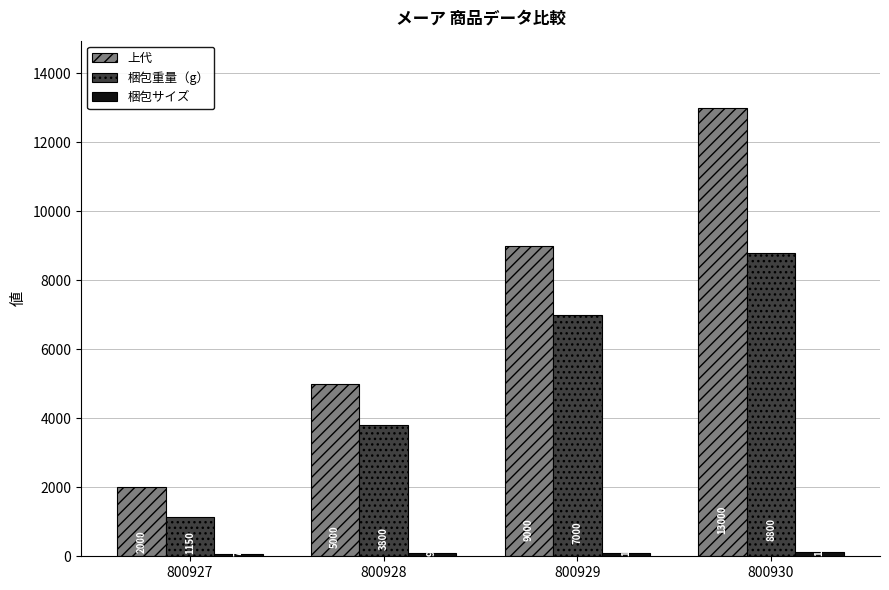

What is the sum of the 梱包重量（g） values at 800927 and 800930?

9950